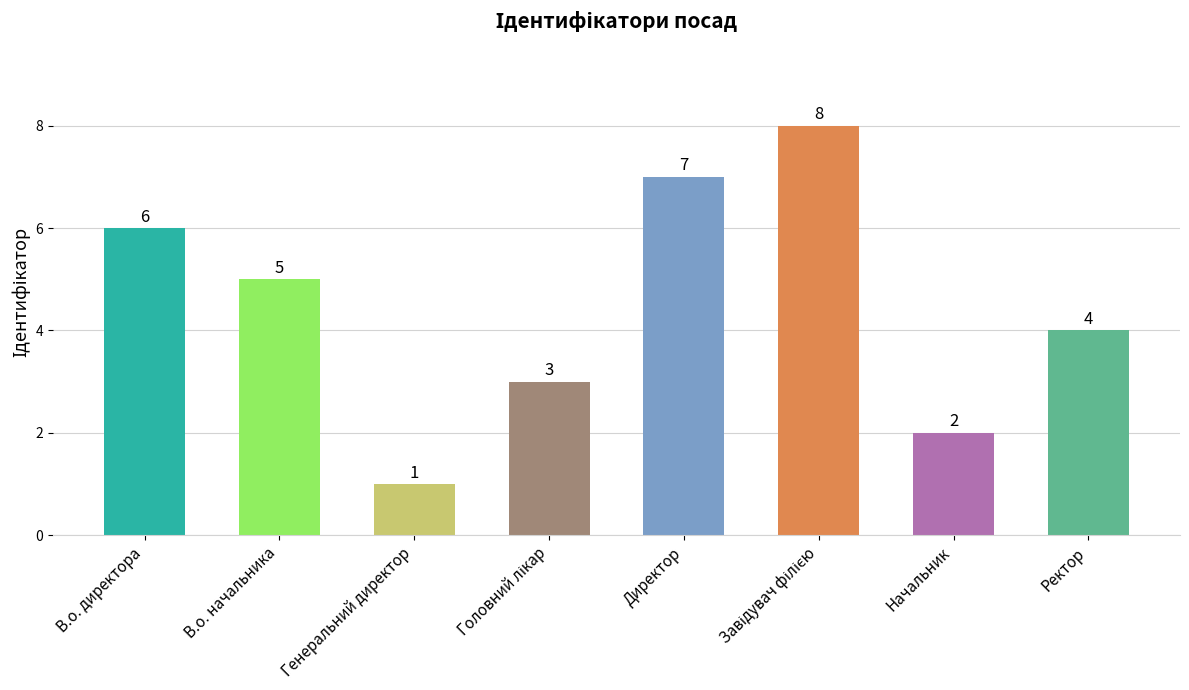

What is the minimum value shown in the chart?

1